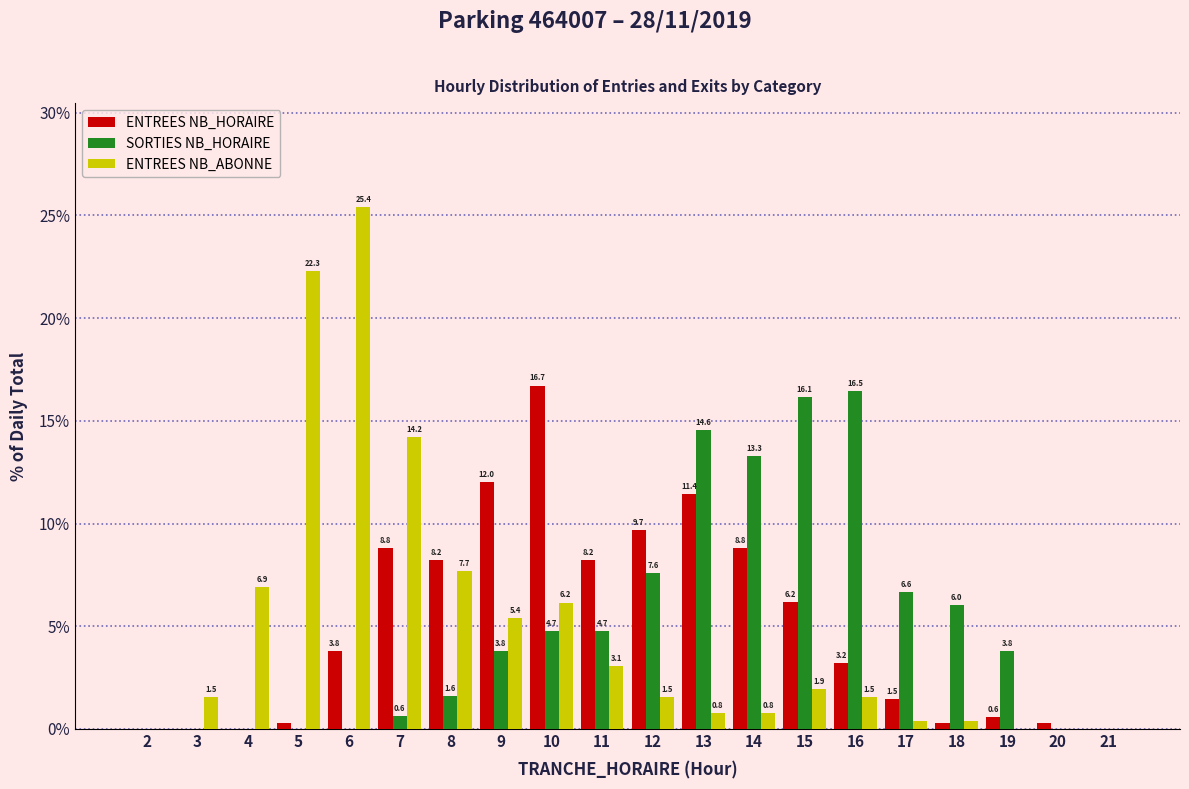

At which label does SORTIES NB_HORAIRE first exceed 3?

9